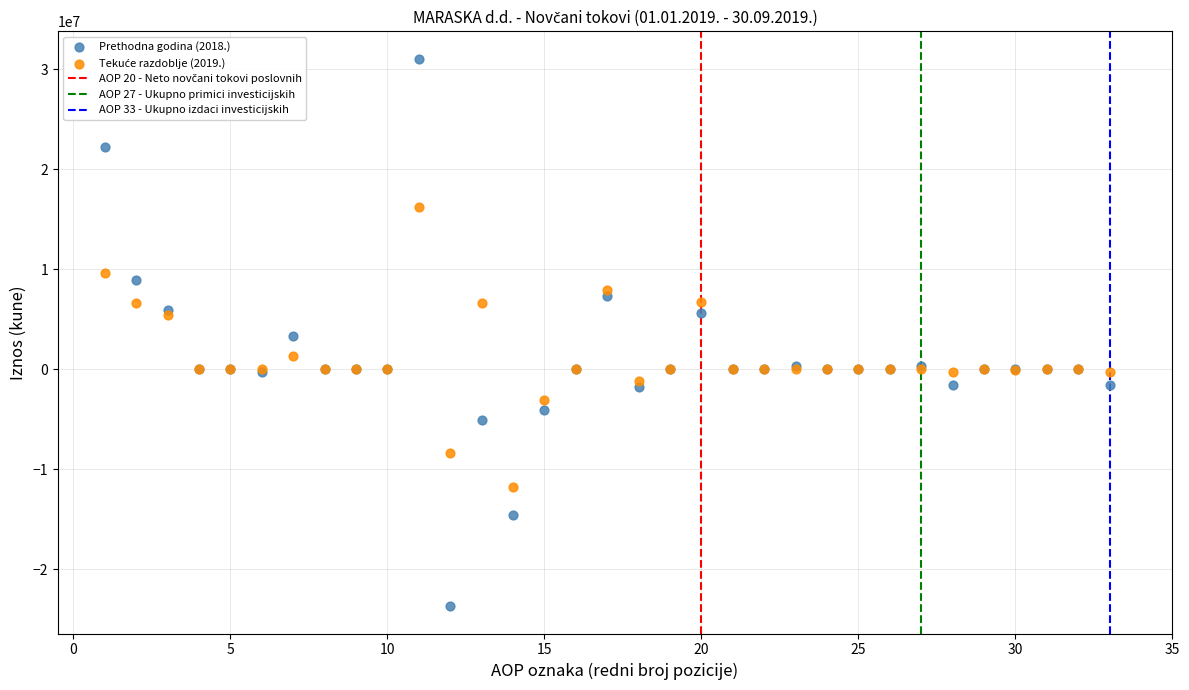

Which series has the widest spread of Y values?

Prethodna godina (2018.)